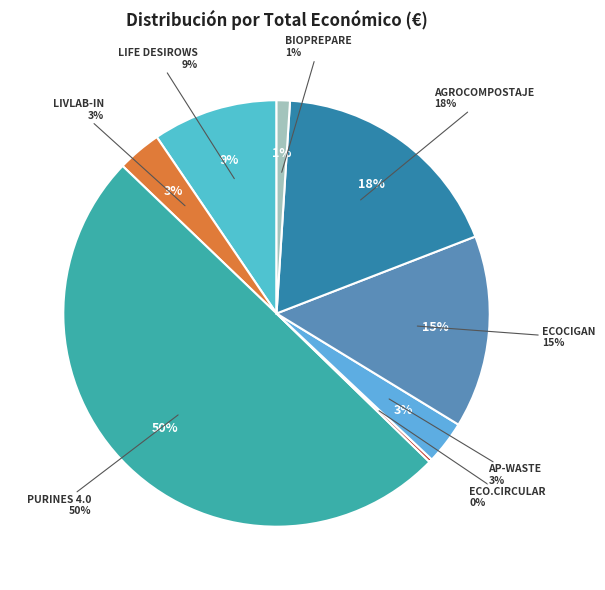

To the nearest percent, what is the combined percentage of LIFE DESIROWS and PURINES 4.0?

59%